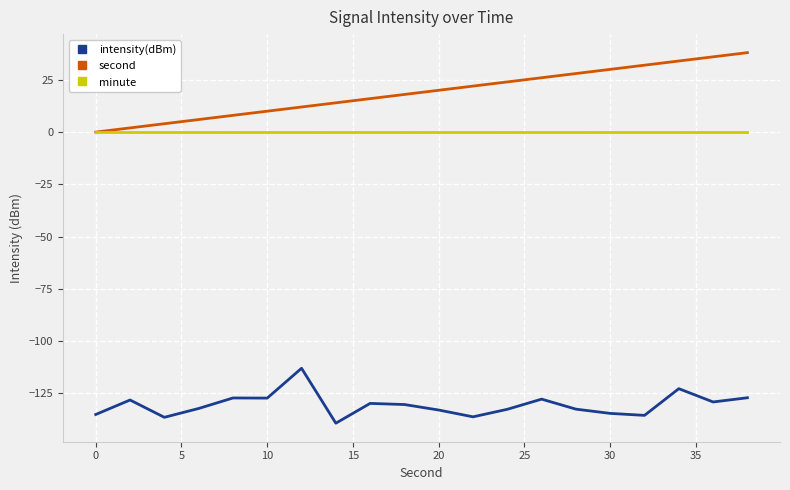

True or false: intensity(dBm) and minute intersect in this chart.

False